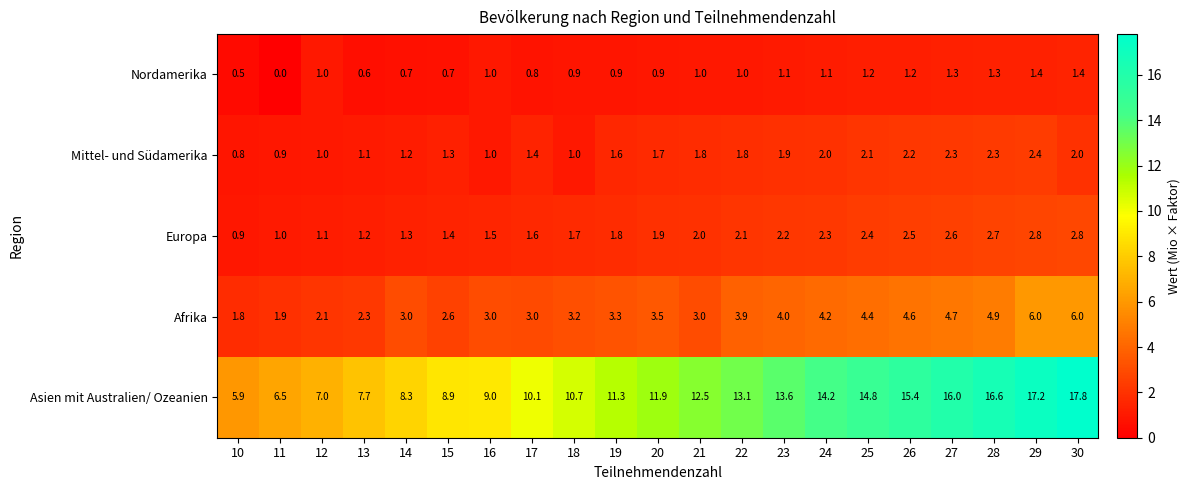

Which series changed the most between 12 and 15?

Asien mit Australien/ Ozeanien